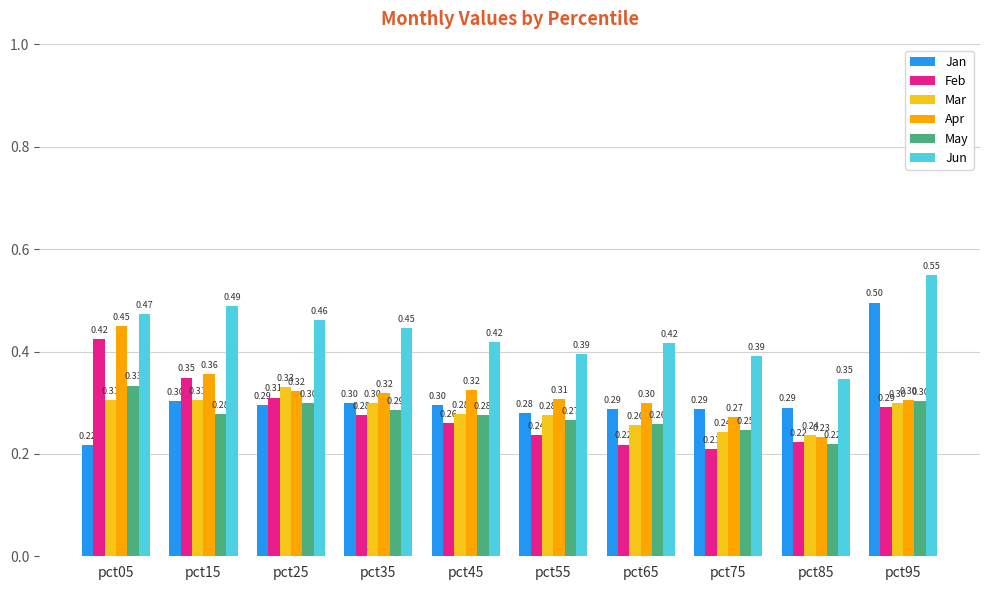

True or false: Jan has a value of 0.1 at pct05.

False